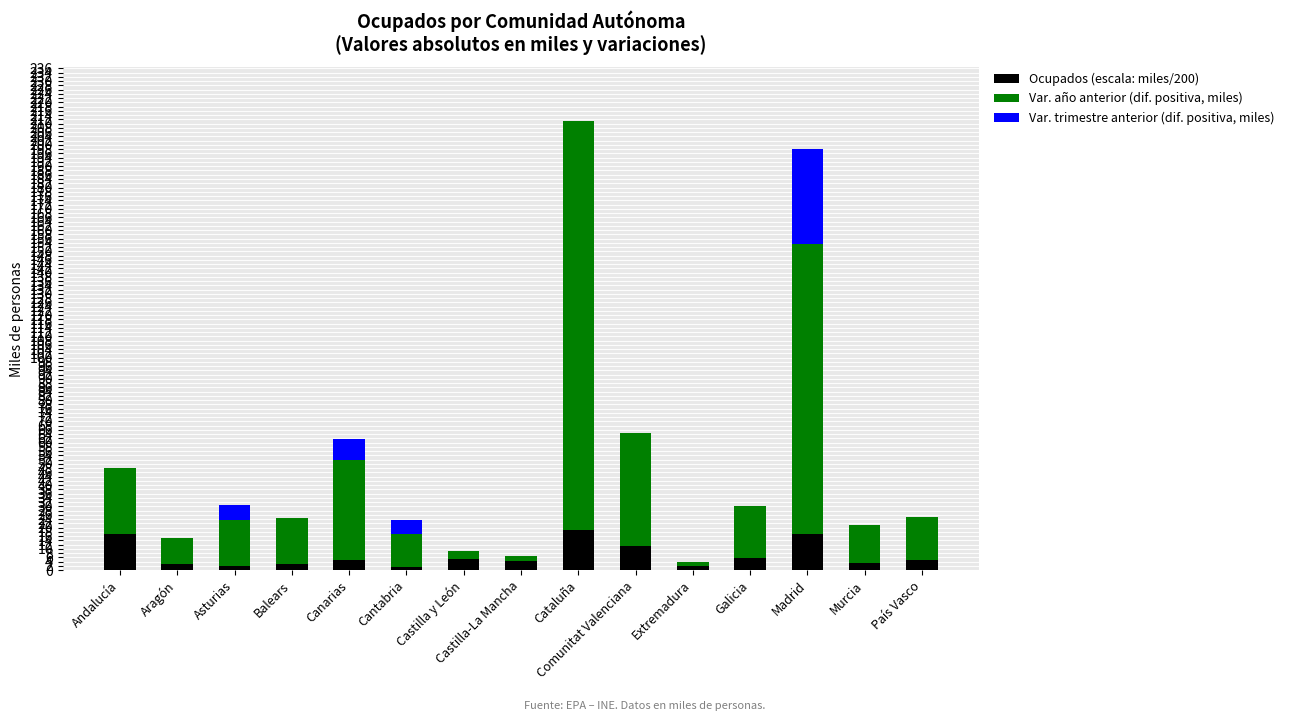

Read the Ocupados (escala: miles/200) value at Canarias.

5.0